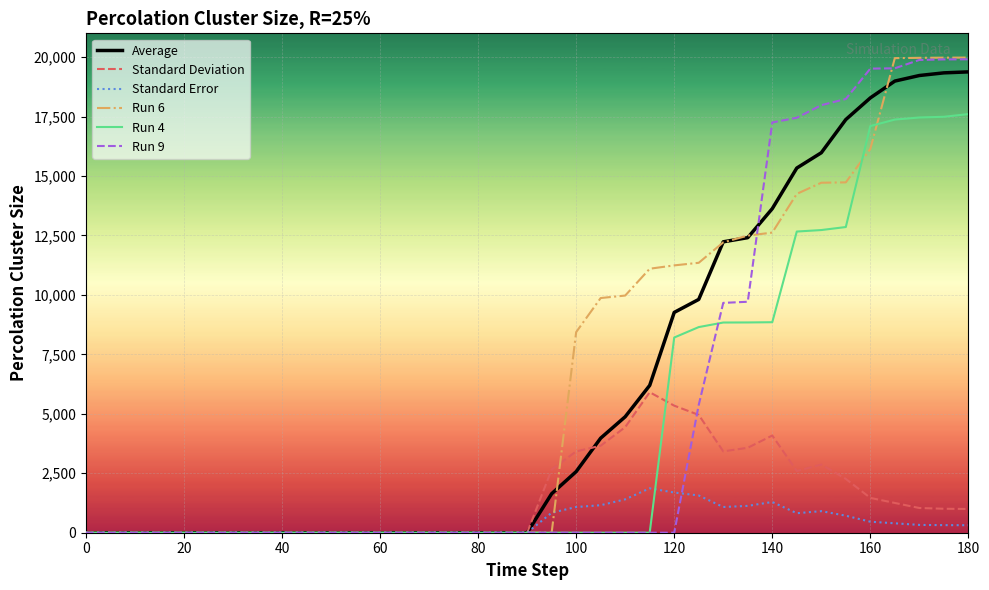

Is this an area chart (filled region under the line)?

No